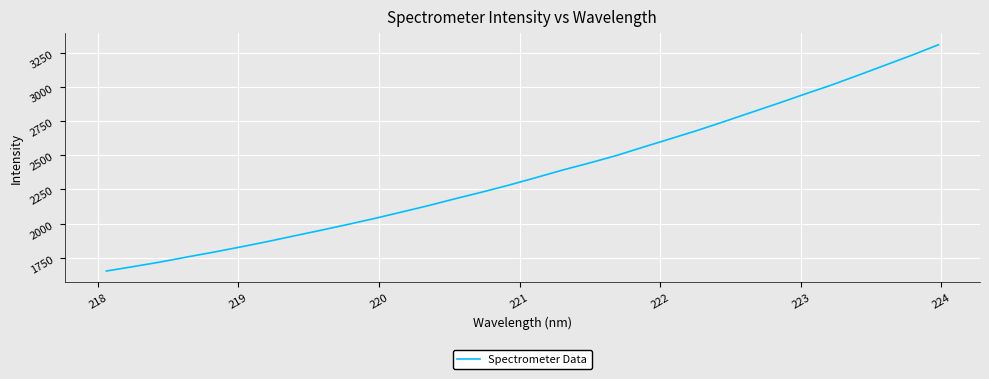

What is the minimum value shown in the chart?

1654.1